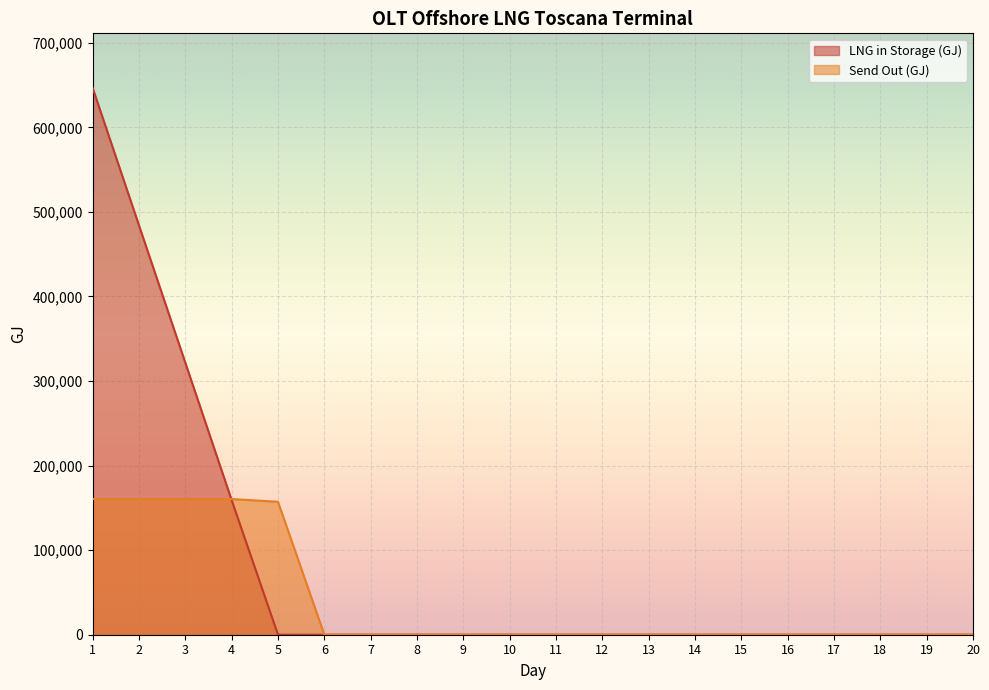

What is the sum of the Send Out (GJ) values at 5 and 18?

157210.3